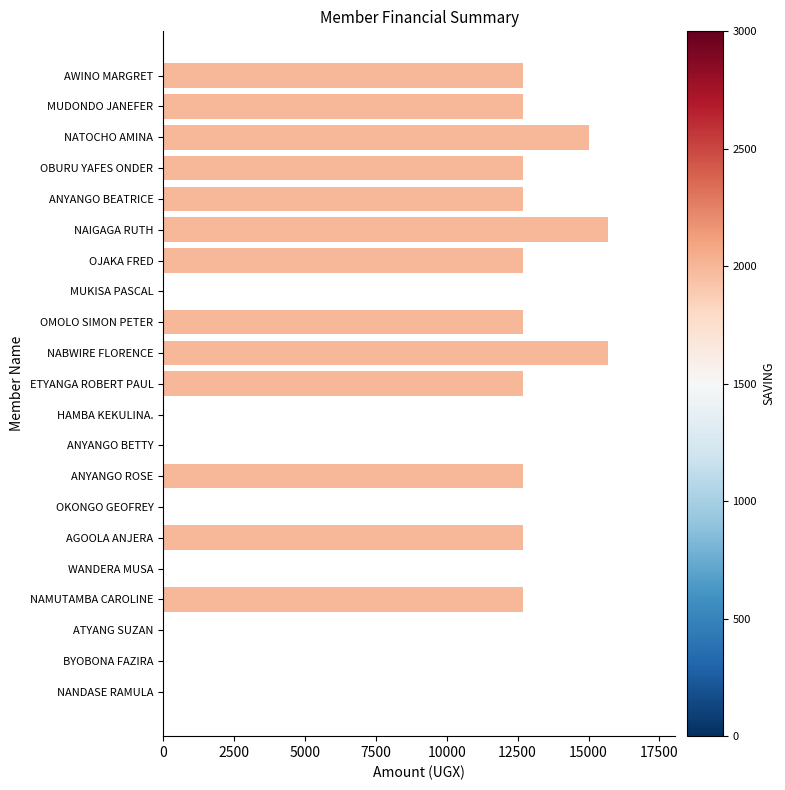

Read the value at ETYANGA ROBERT PAUL.

12700